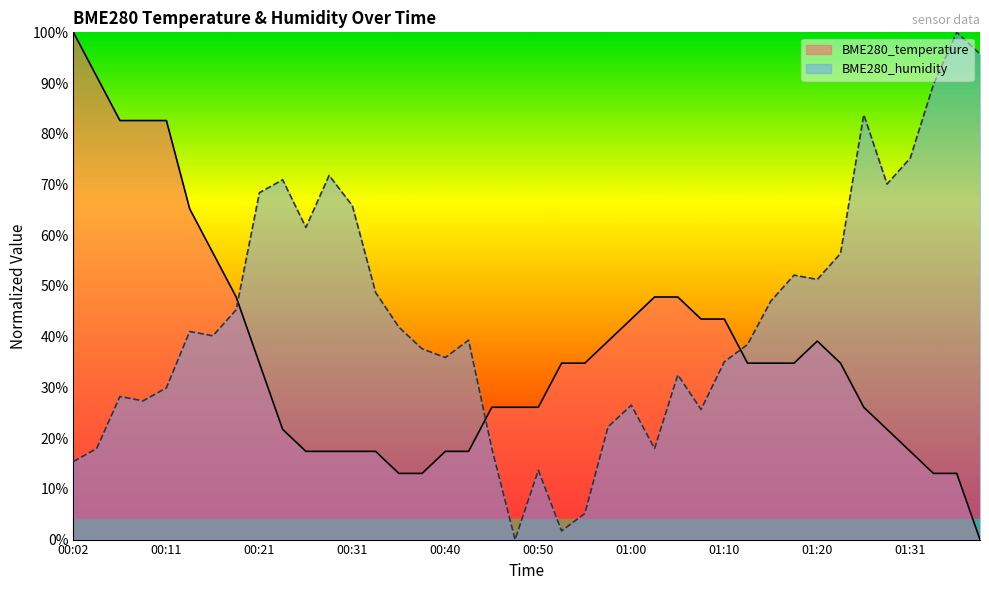

At 00:53, list the series in order from largest to smallest.

BME280_temperature, BME280_humidity